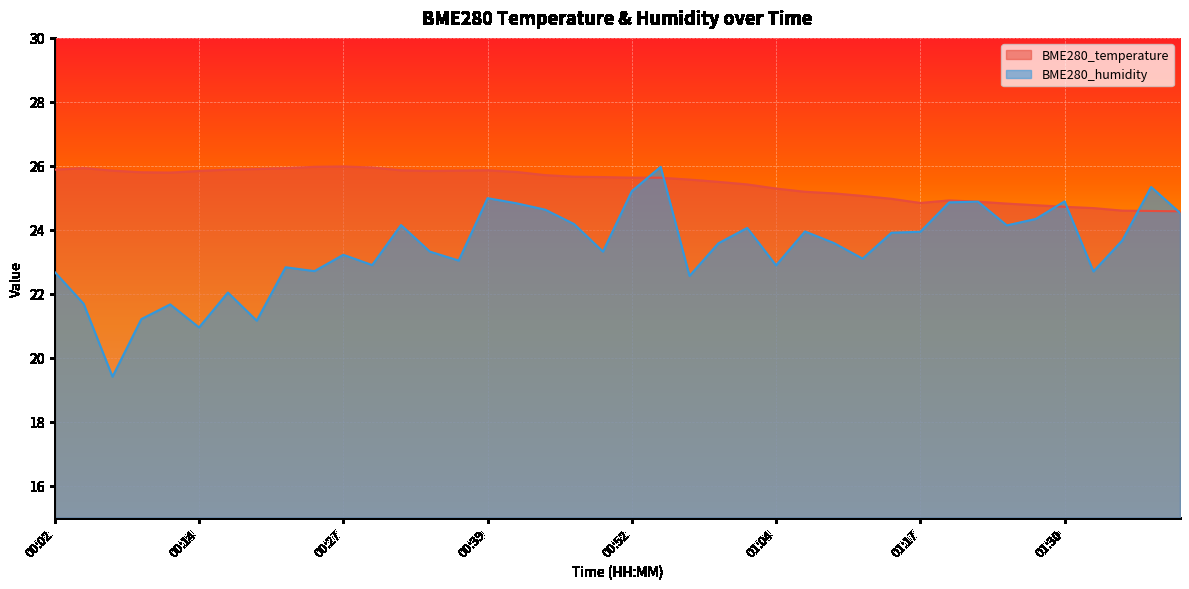

What is the value of the BME280_humidity point at the 33rd from the left?

24.9